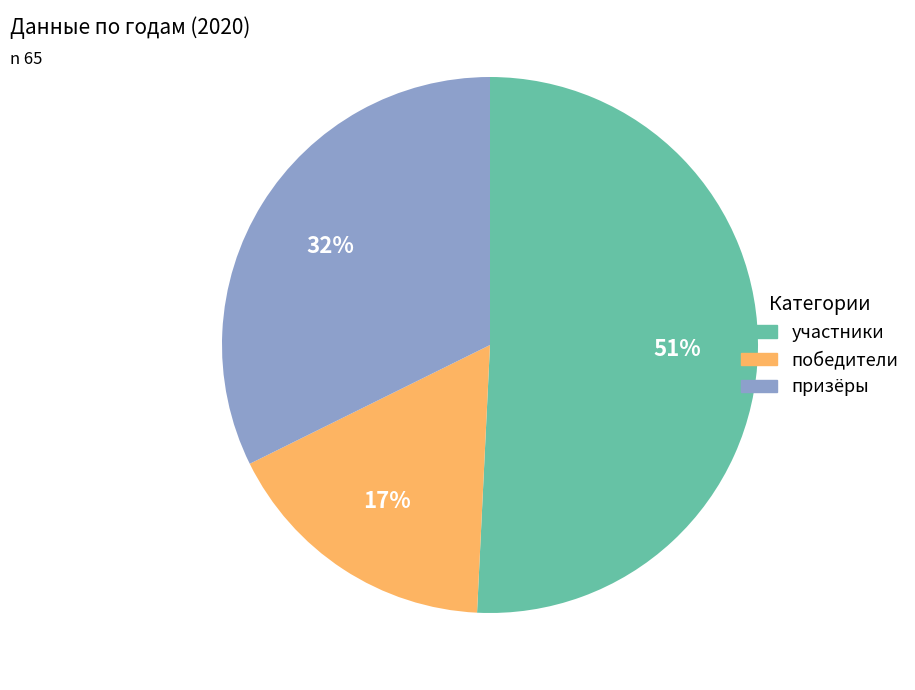

Rank the categories by value from lowest to highest.

победители, призёры, участники